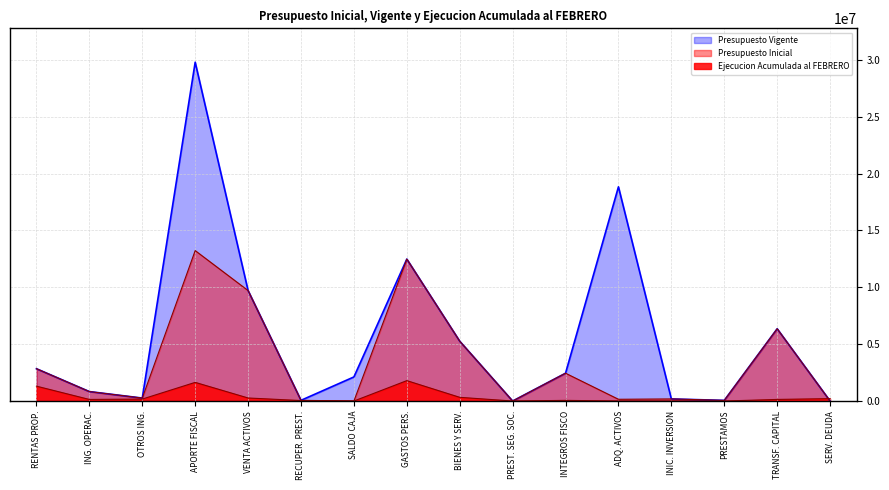

At which label is Ejecucion Acumulada al FEBRERO closest to 896582?

RENTAS PROP.